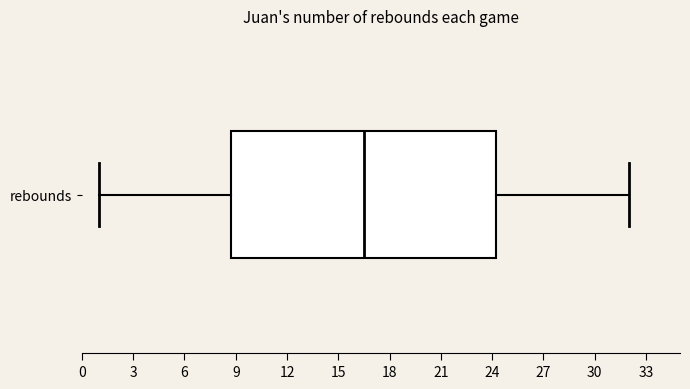

Read this box plot against the x-axis: the position of the median line, the range covered by the box, and the ends of both whiskers. The values are not printed on the chart, so give them approximately, as read against the axis.

median 16.5, box 9.0 to 24.5, whiskers 1.0 to 32.0